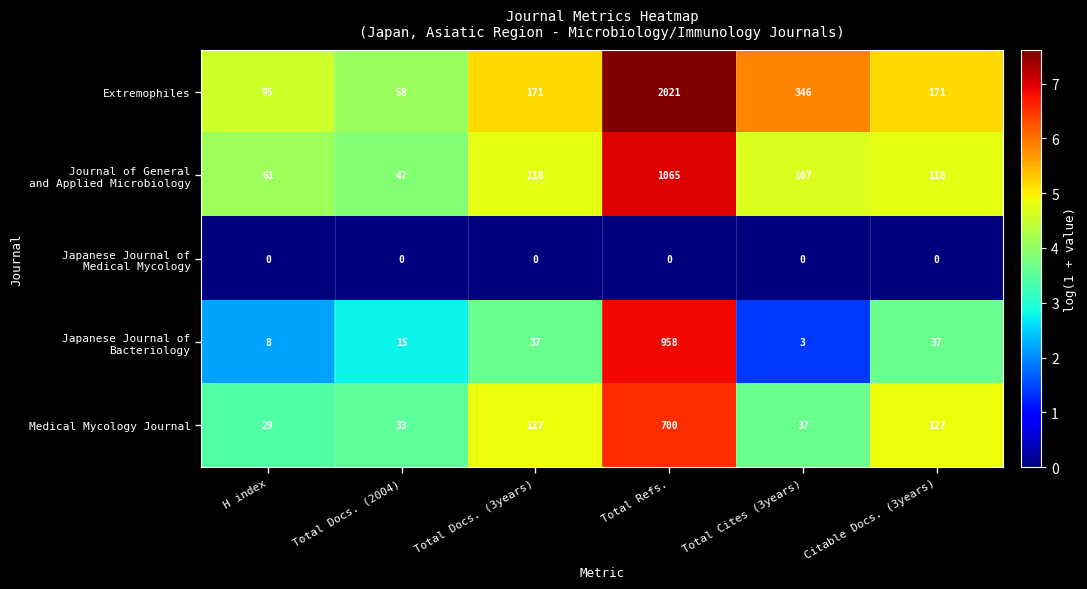

What is the maximum value shown in the chart?

2021